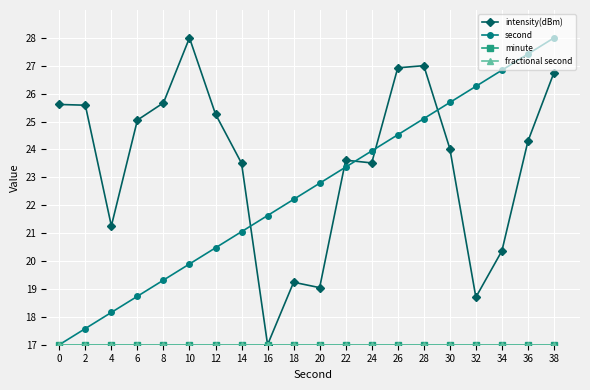

Is this an area chart (filled region under the line)?

No